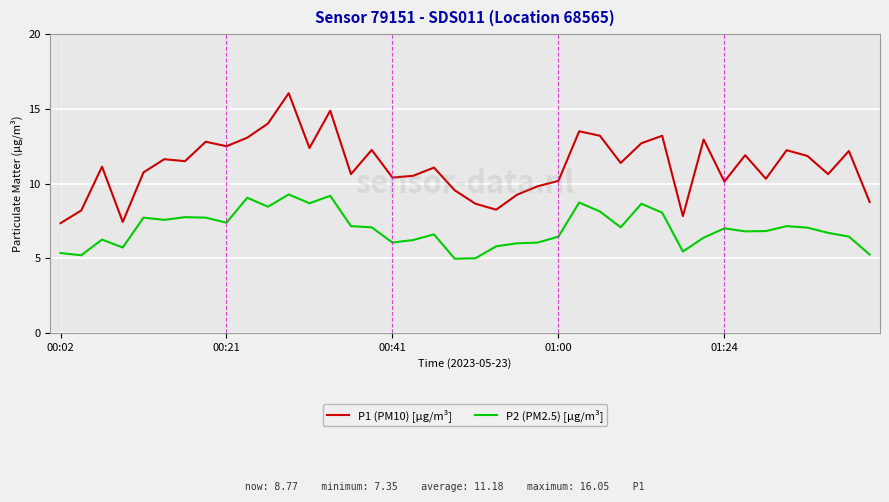

Which series has the largest total across all categories?

P1 (PM10) [µg/m³]